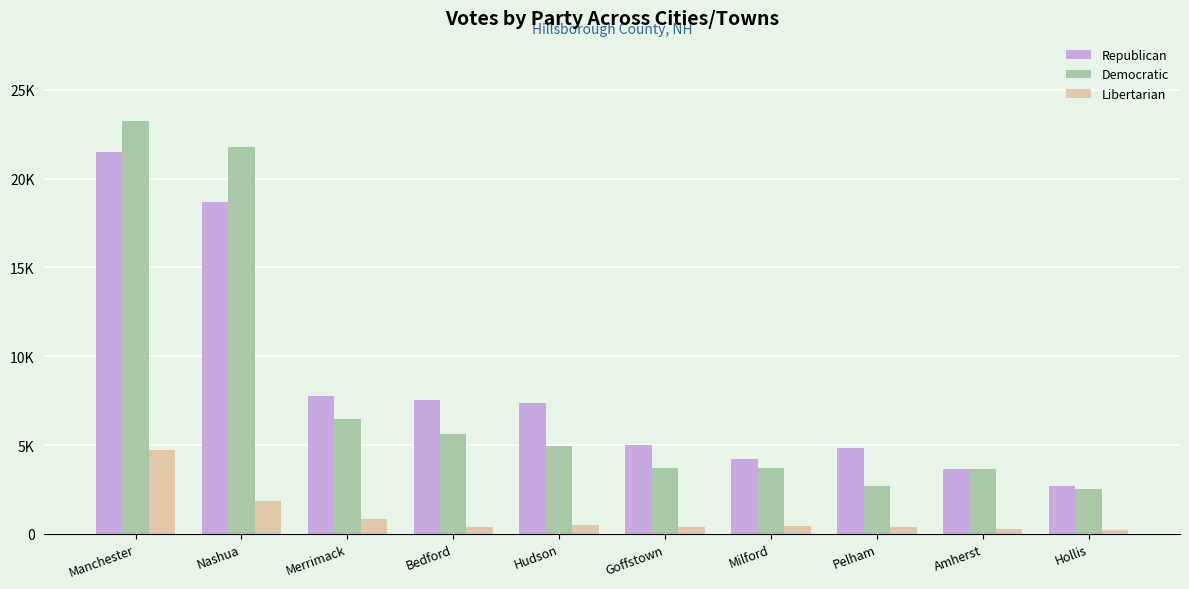

What value does the Libertarian series have at Manchester?

4738